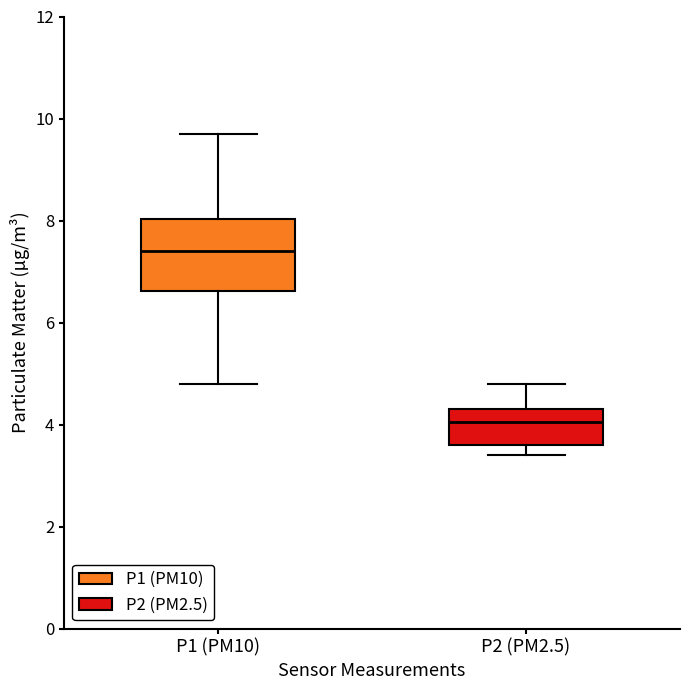

Reading left to right, transcribe this box plot: for each box, give where its median line is, the range the box spans, and where its two whiskers end, as read against the y-axis. The values are not printed on the chart, so give them approximately, as read against the axis.

P1 (PM10): median 7.4, box 6.6 to 8.0, whiskers 4.8 to 9.8
P2 (PM2.5): median 4.0, box 3.6 to 4.4, whiskers 3.4 to 4.8